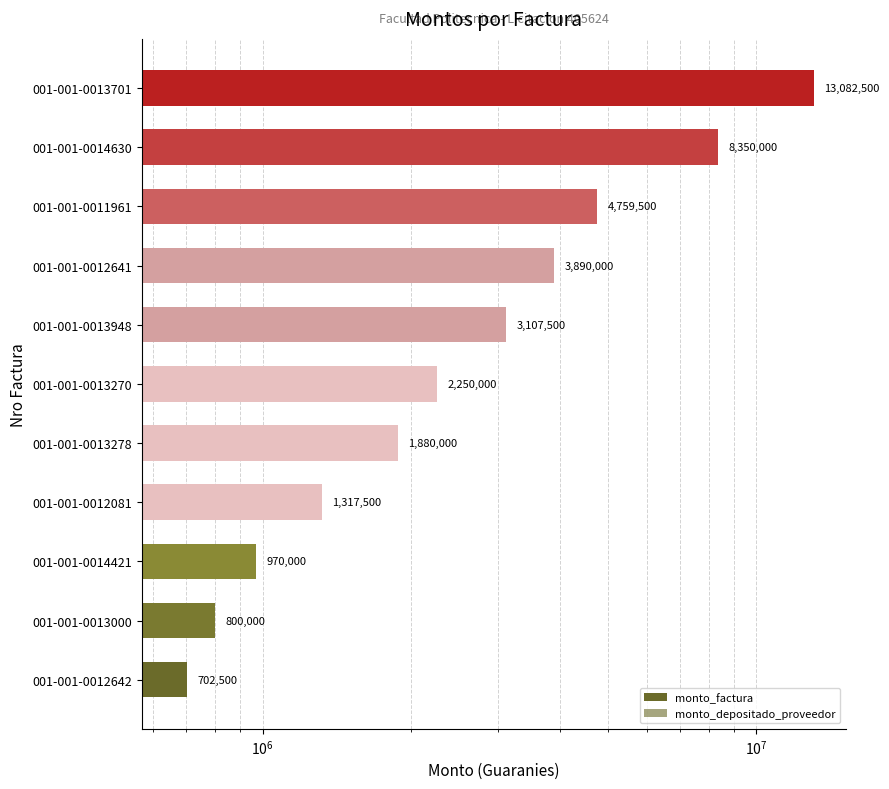

The value of monto_factura at 001-001-0013948 is 5432008. True or false?

False